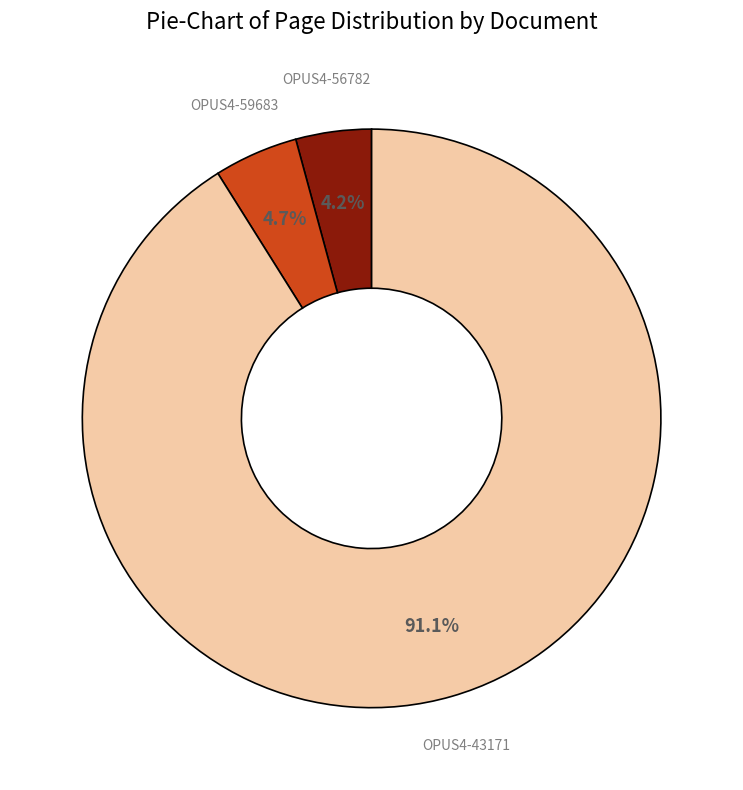

Does any single category account for the majority?

Yes